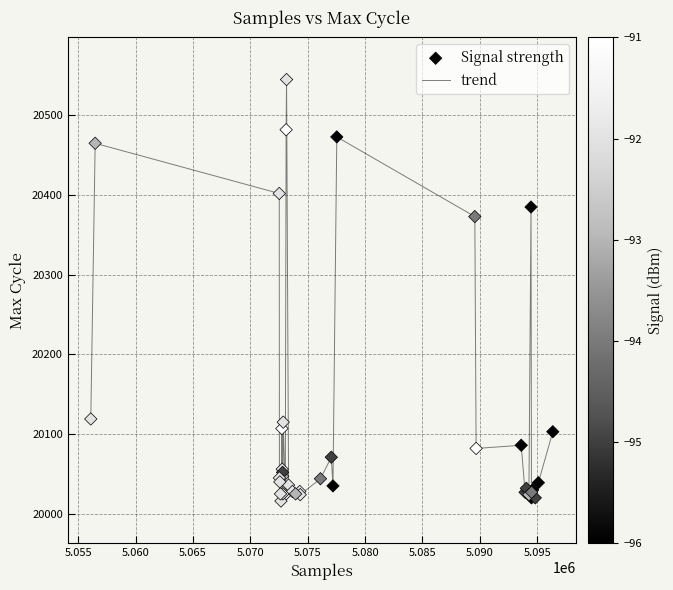

What is the greatest value displayed?

20545